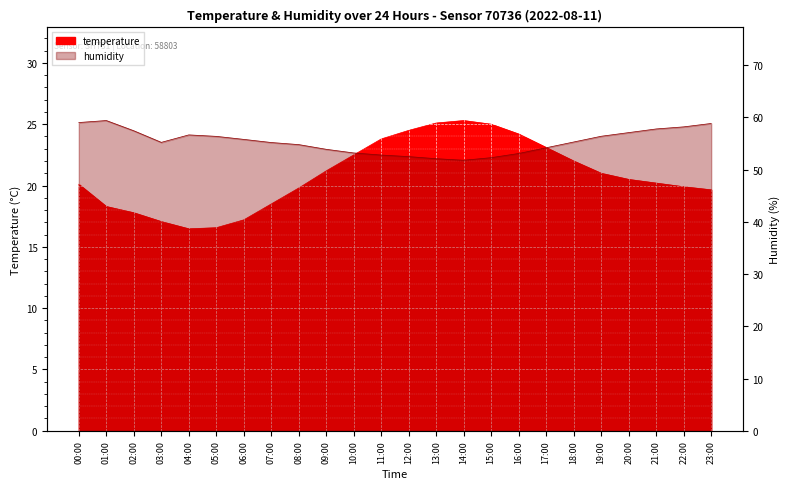

What is the difference between the humidity values at 04:00 and 19:00?

0.3